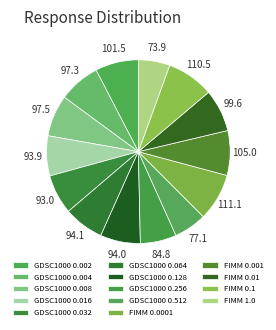

How many slices are in this pie chart?

14